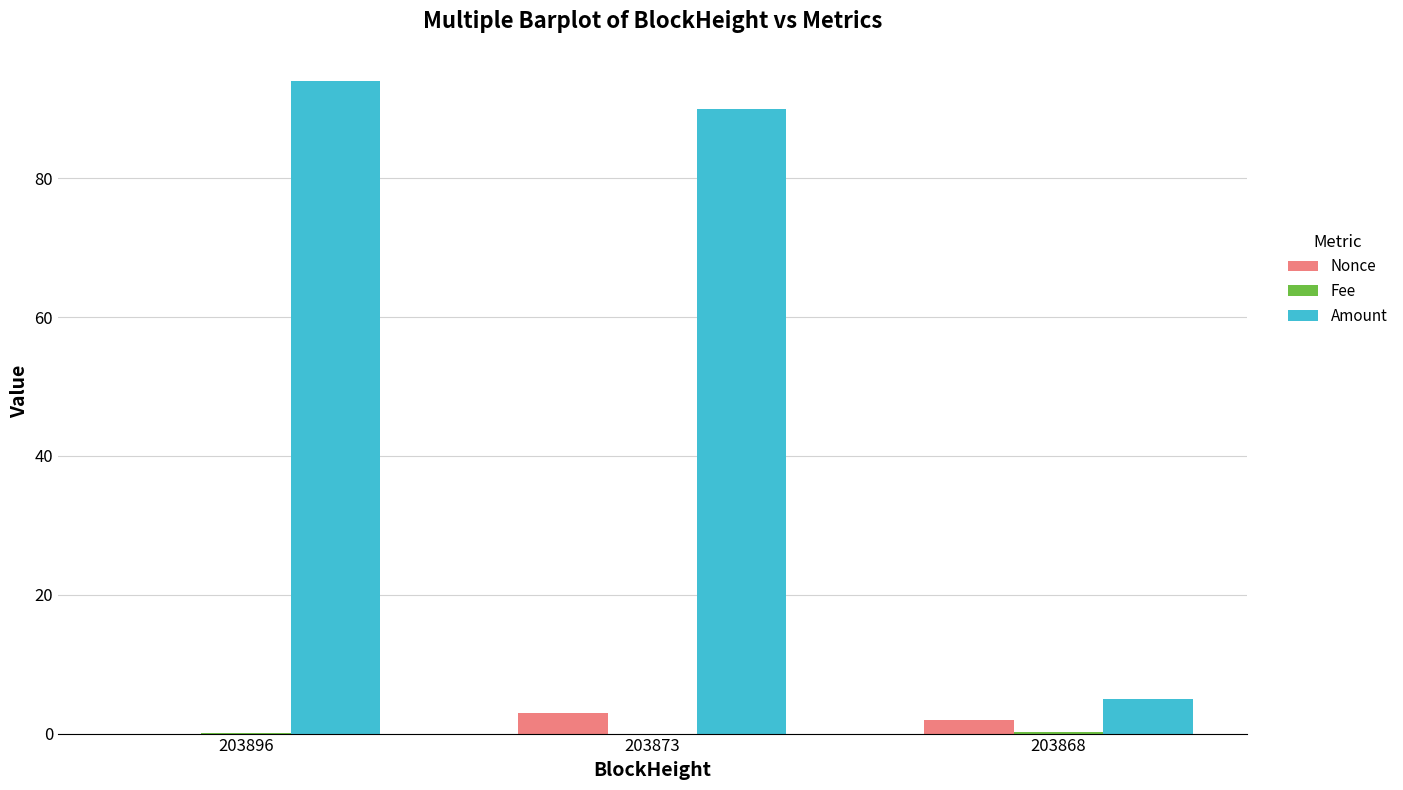

What is the highest value of the Amount series?

94.0